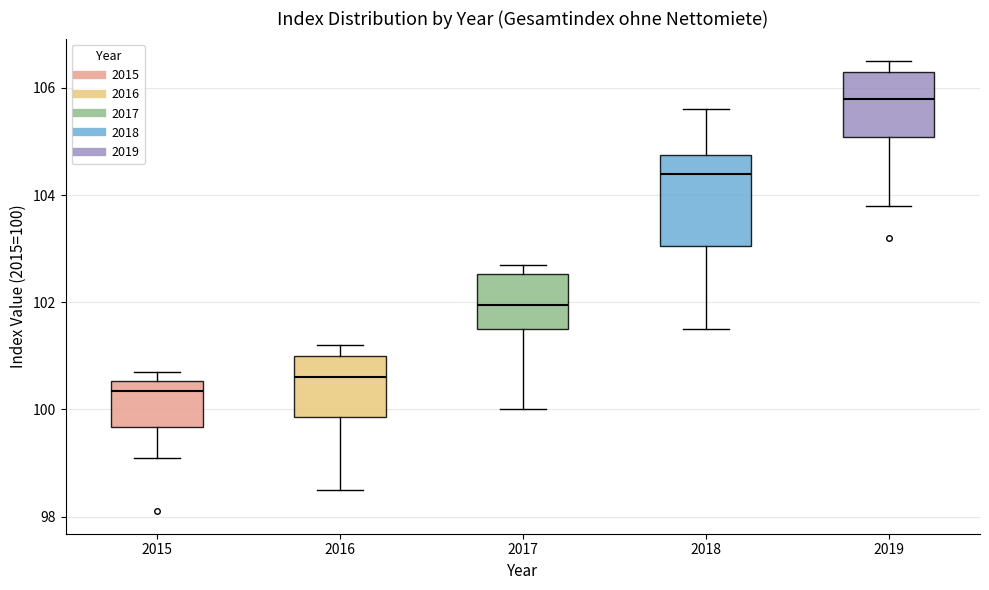

Which box has the lowest median line?

2015